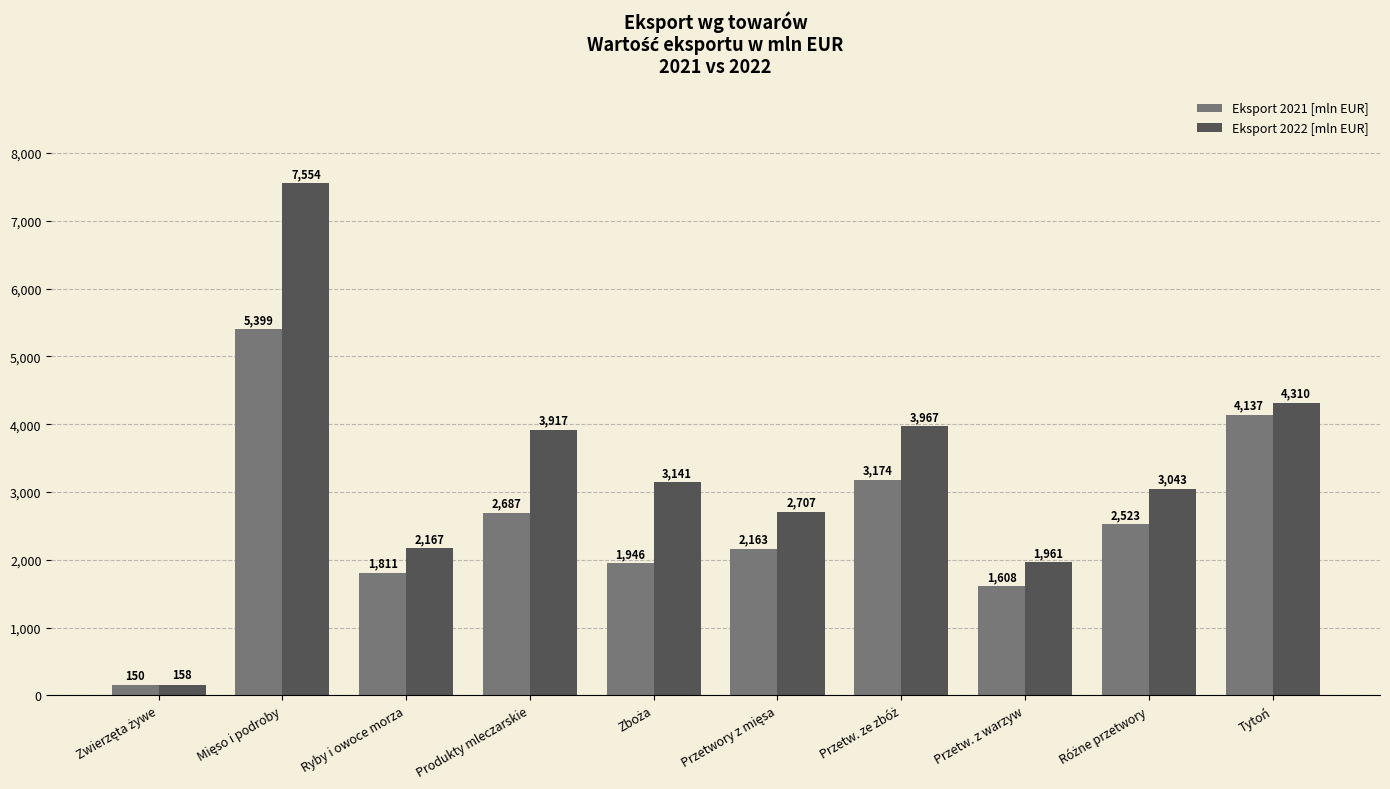

At which label is Eksport 2022 [mln EUR] closest to 3855?

Produkty mleczarskie